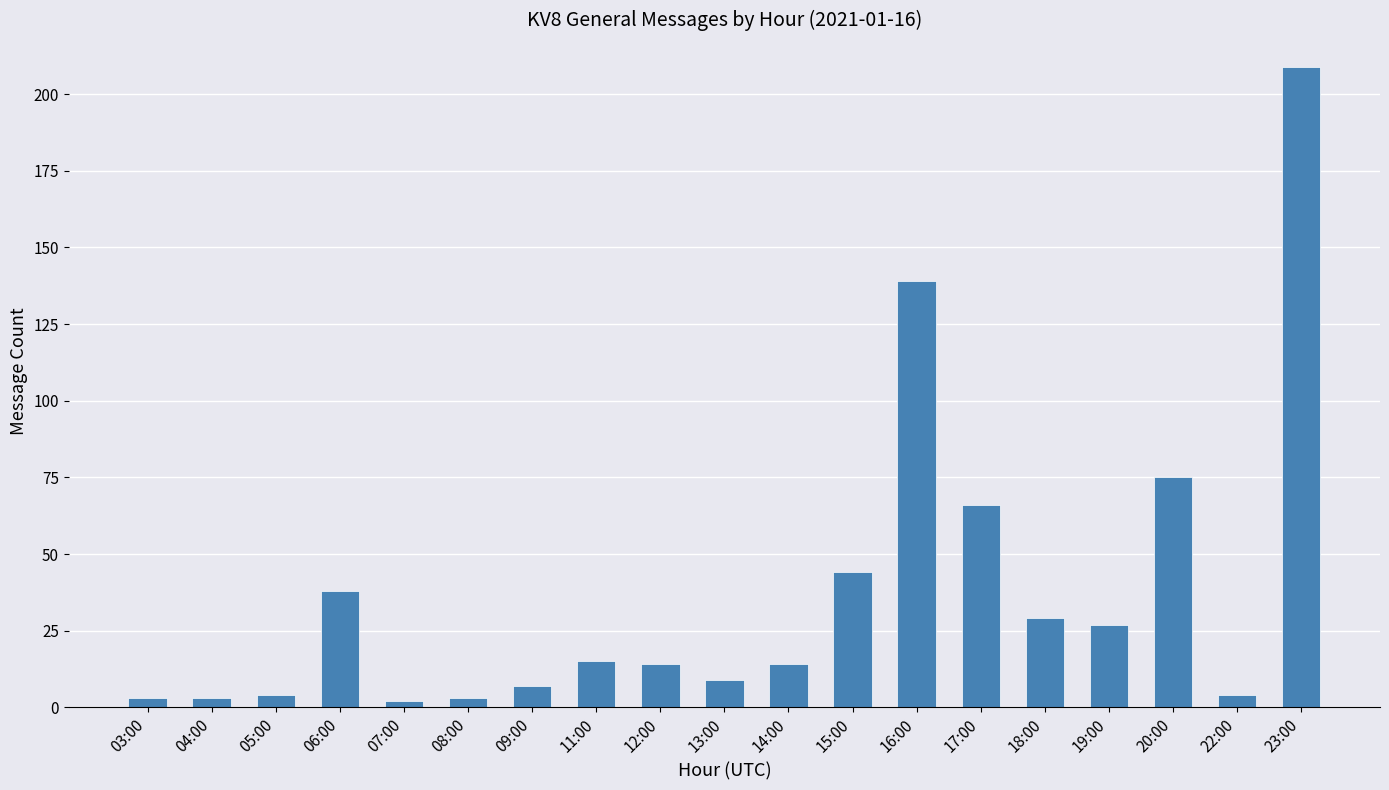

Which category has the highest value across all series?

23:00